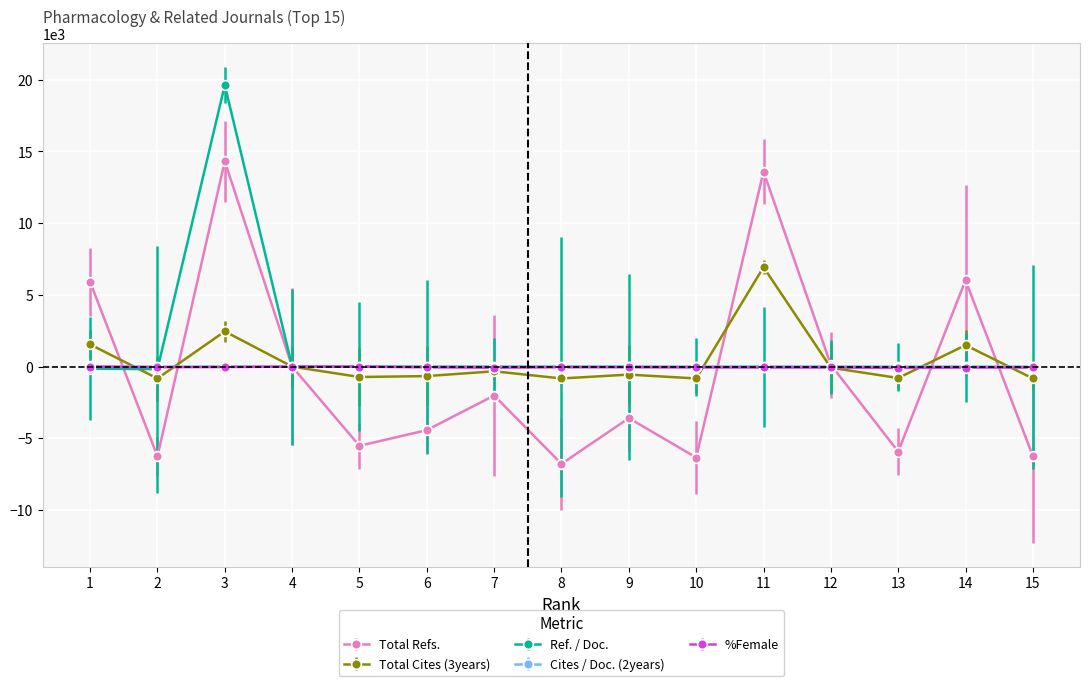

At which category is the sum across all series the highest?

3